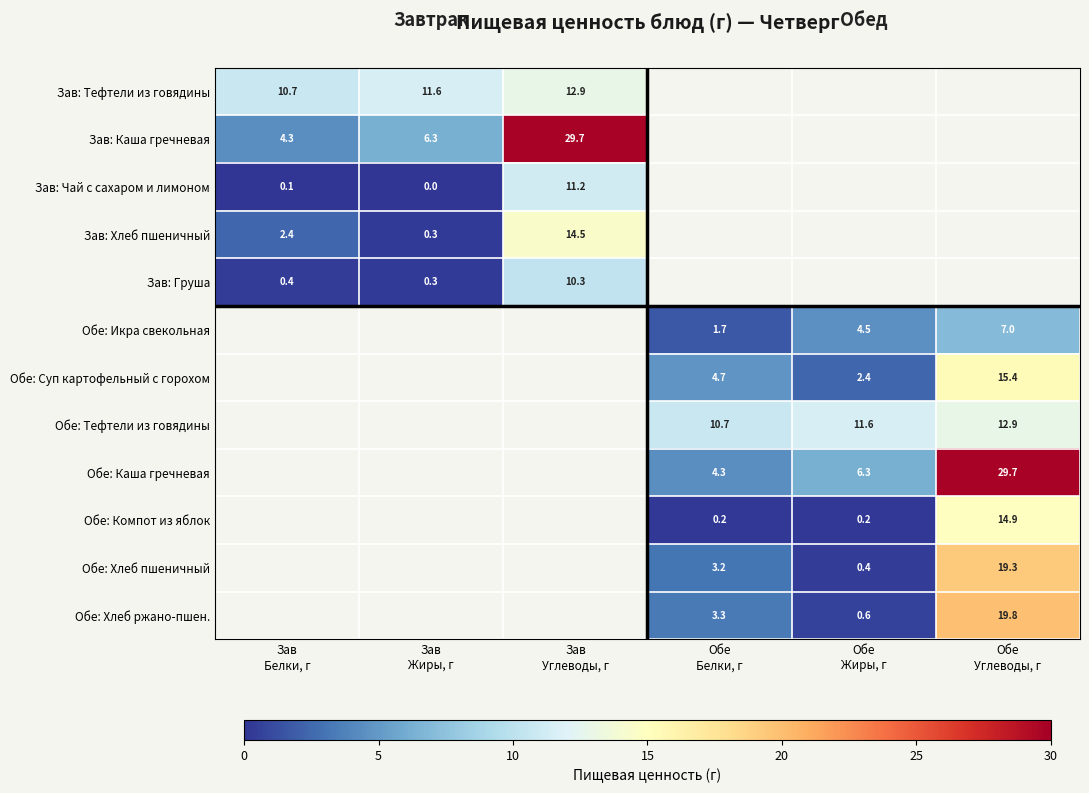

At Зав Углеводы, г, list the series in order from smallest to largest.

Зав: Груша, Зав: Чай с сахаром и лимоном, Зав: Тефтели из говядины, Зав: Хлеб пшеничный, Зав: Каша гречневая, Обе: Икра свекольная, Обе: Суп картофельный с горохом, Обе: Тефтели из говядины, Обе: Каша гречневая, Обе: Компот из яблок, Обе: Хлеб пшеничный, Обе: Хлеб ржано-пшен.